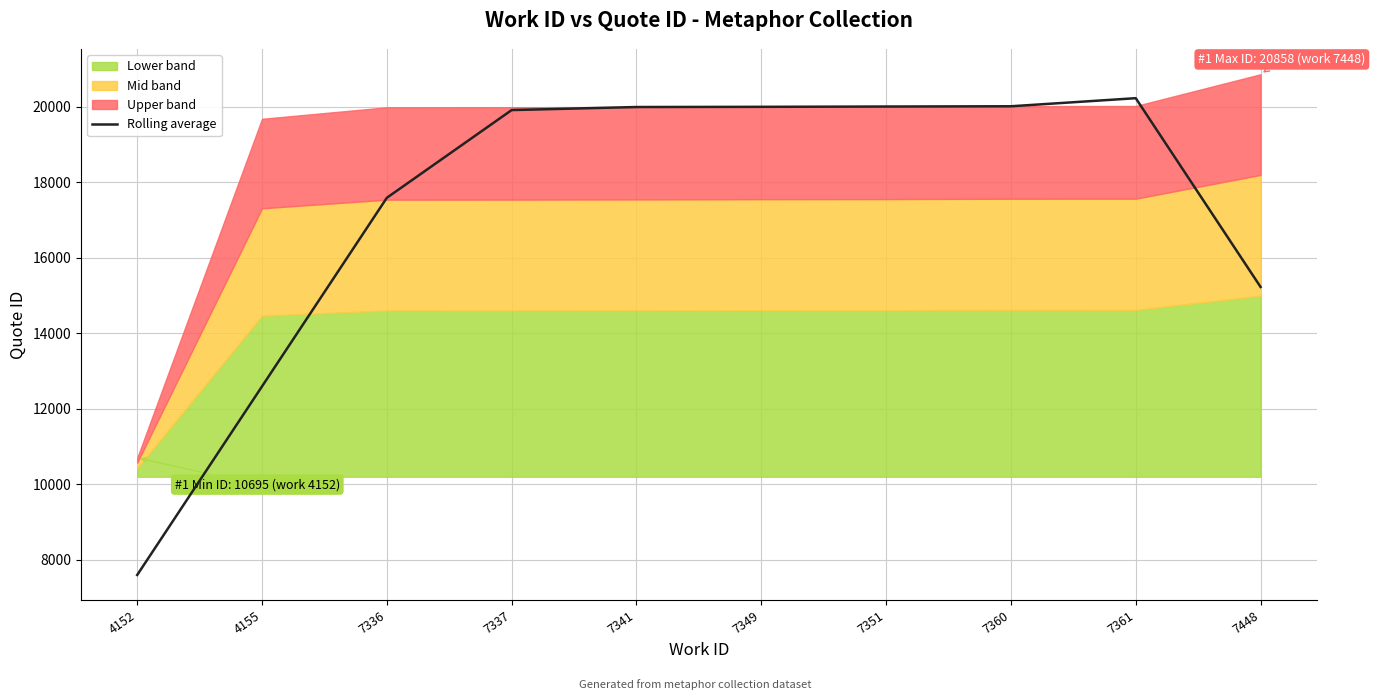

List the labels in order of value, smallest first.

4152, 4155, 7448, 7336, 7337, 7341, 7349, 7351, 7360, 7361